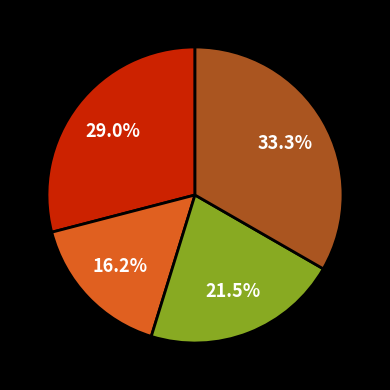

Is there any slice that represents more than half of the pie?

No